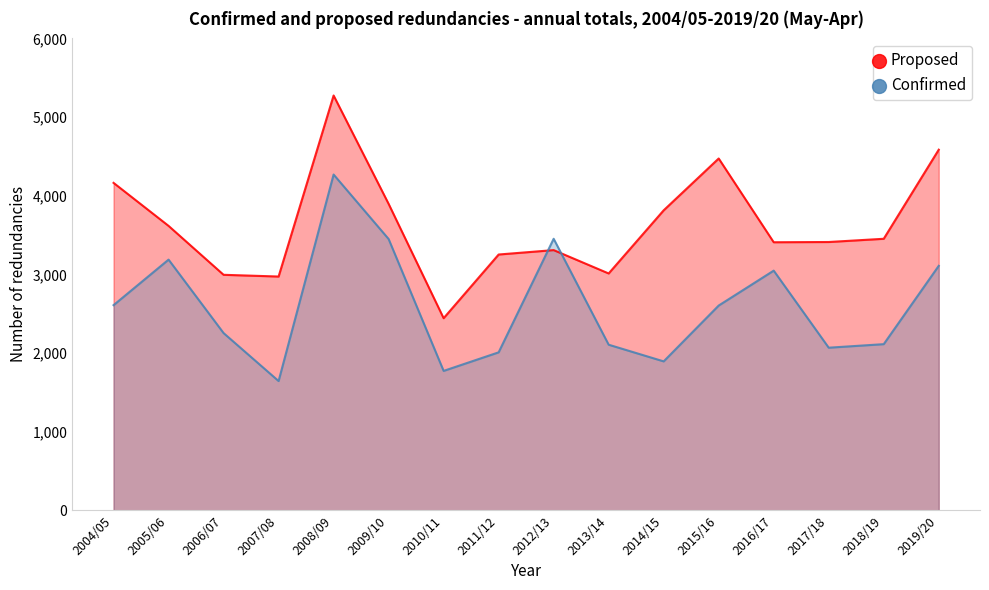

At which label does Proposed reach its peak?

2008/09